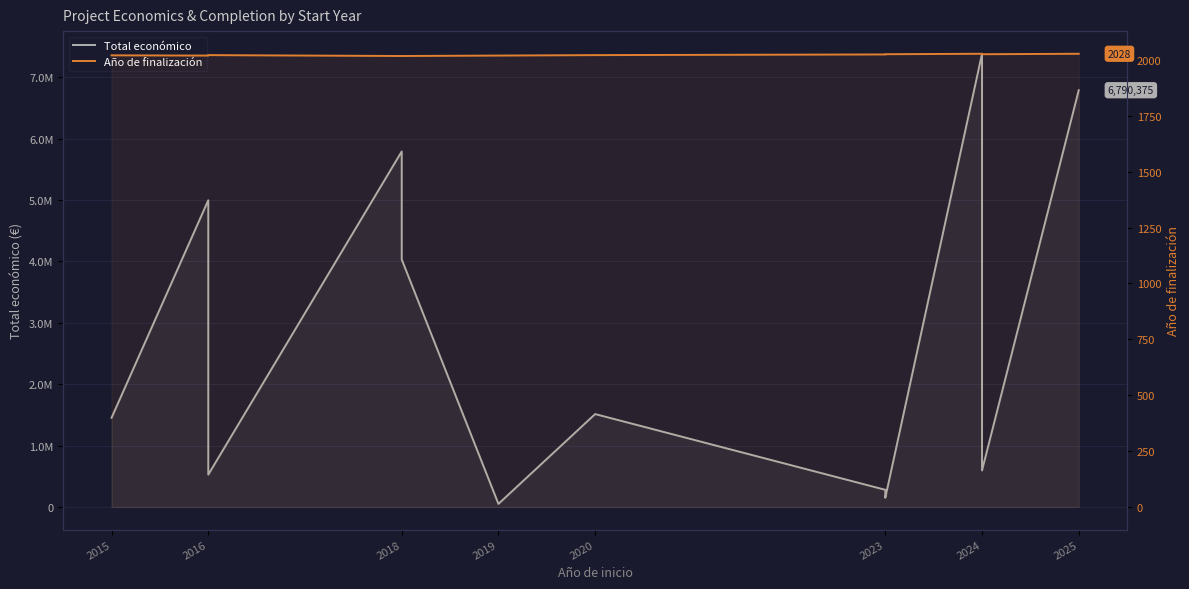

What is the maximum value shown in the chart?

7384272